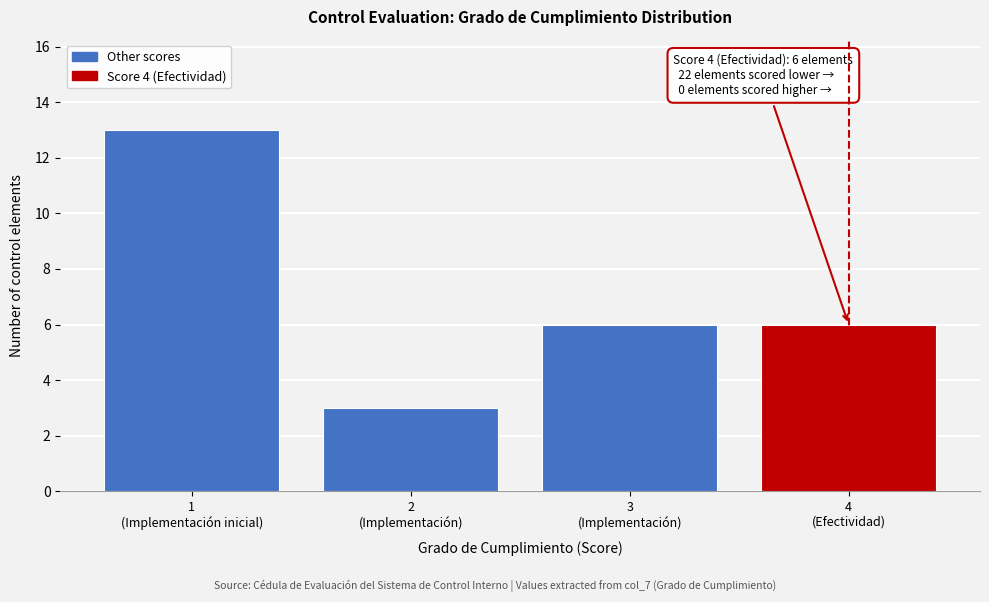

Reading right to left, transcribe all the data shown in this chart.

6	6	3	13